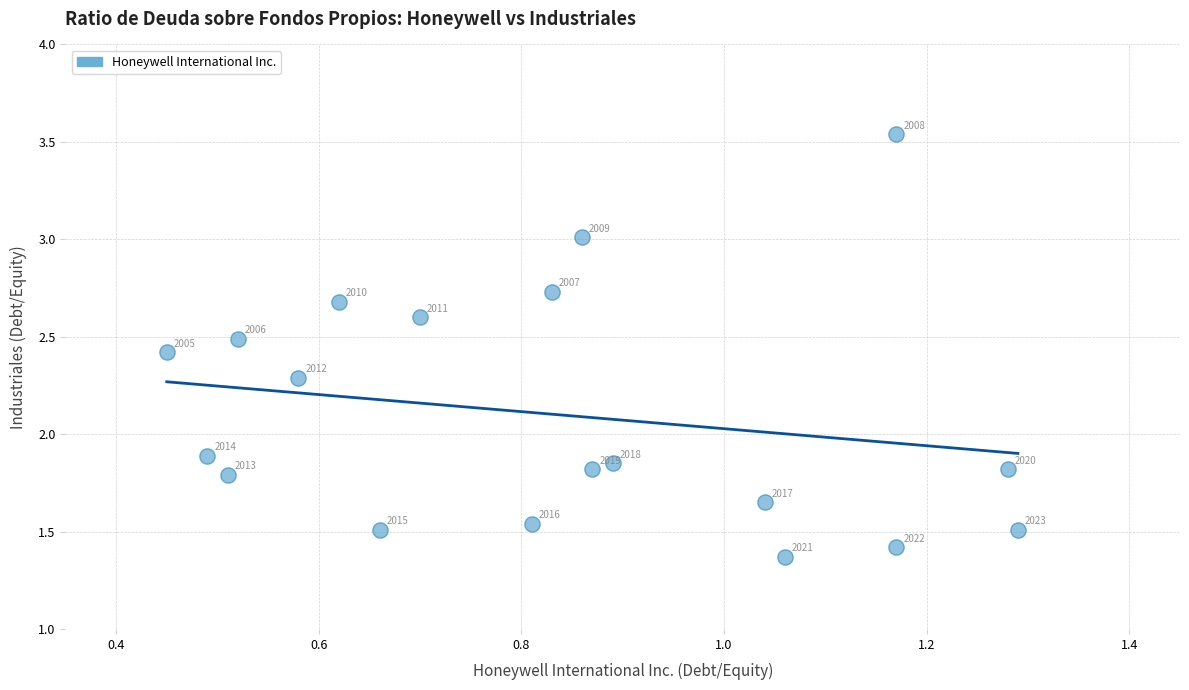

What is the range of X values (max minus min)?

0.8